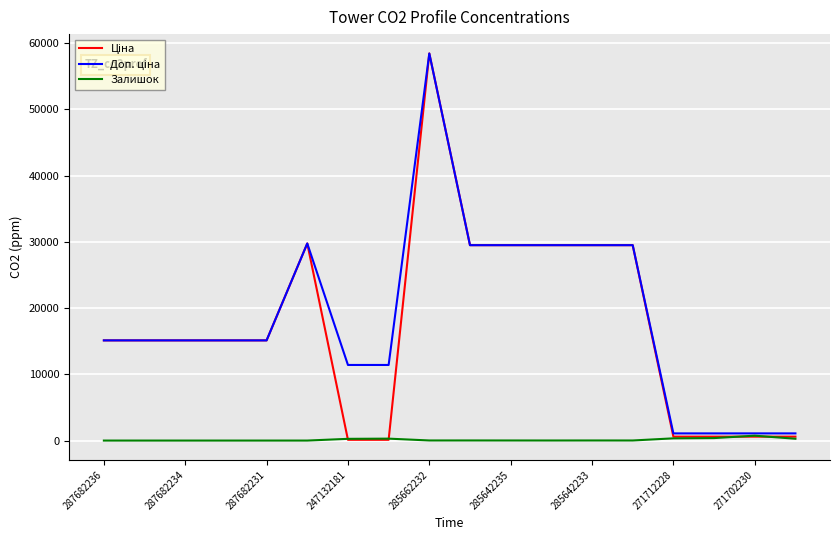

What is the maximum value shown in the chart?

58426.5